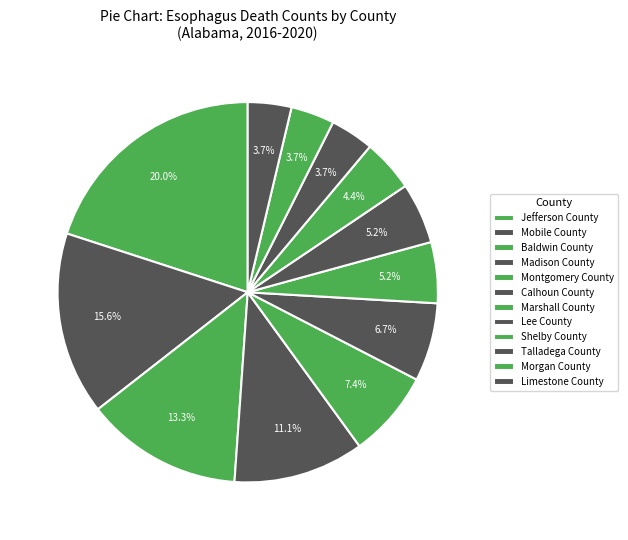

Count the number of slices in the pie.

12